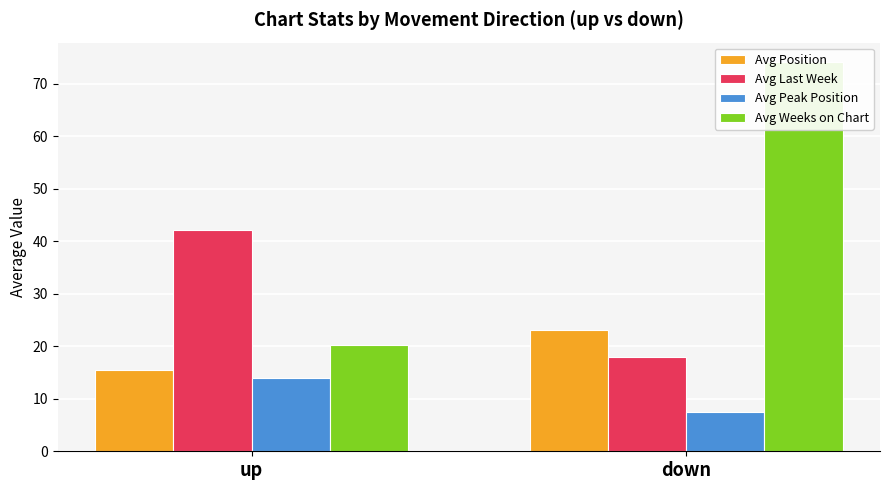

How many bars are there in each group?

4